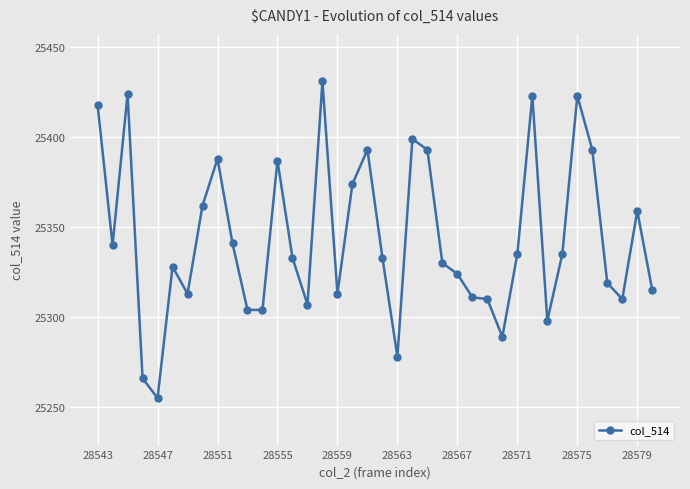

What is the minimum value shown in the chart?

25255